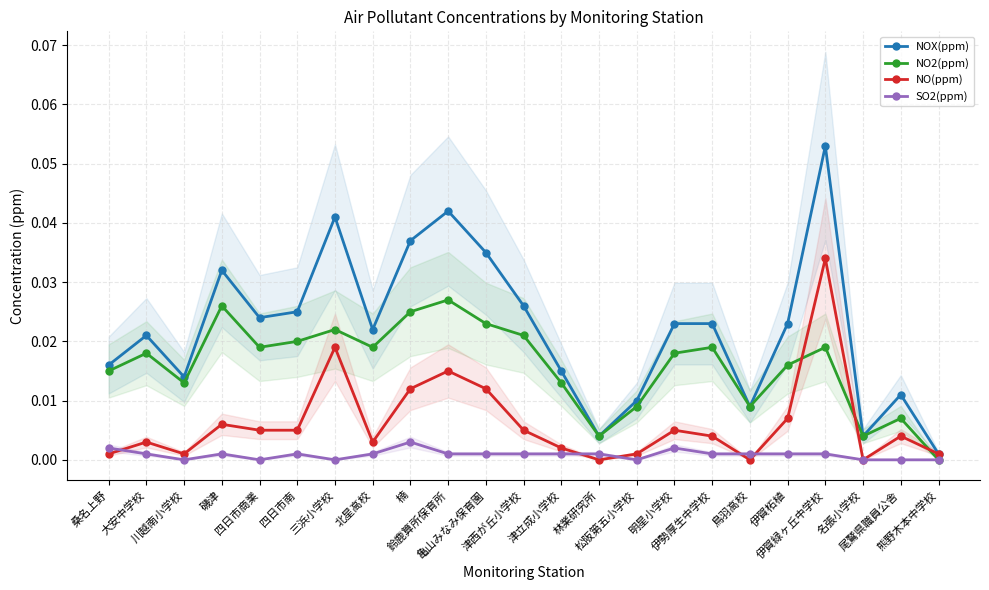

How many values in the SO2(ppm) series exceed 0?

16